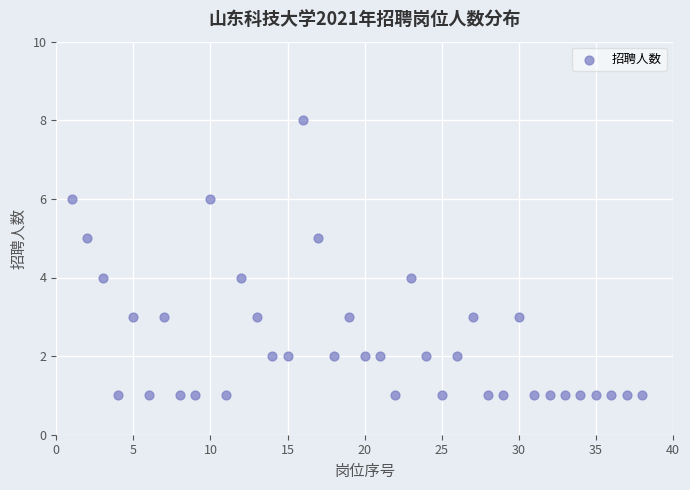

What is the range of X values (max minus min)?

37